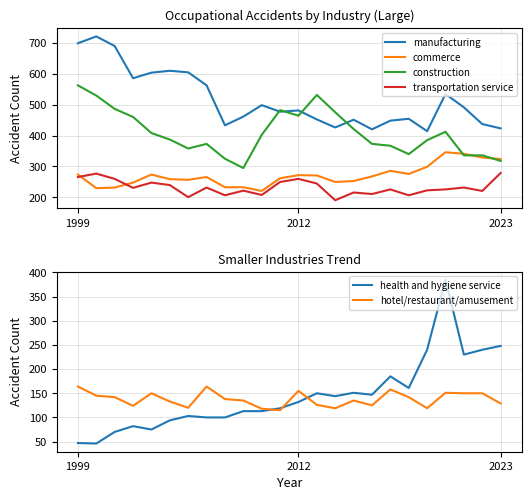

At 1999, list the series in order from largest to smallest.

manufacturing, construction, commerce, transportation service, hotel/restaurant/amusement, health and hygiene service